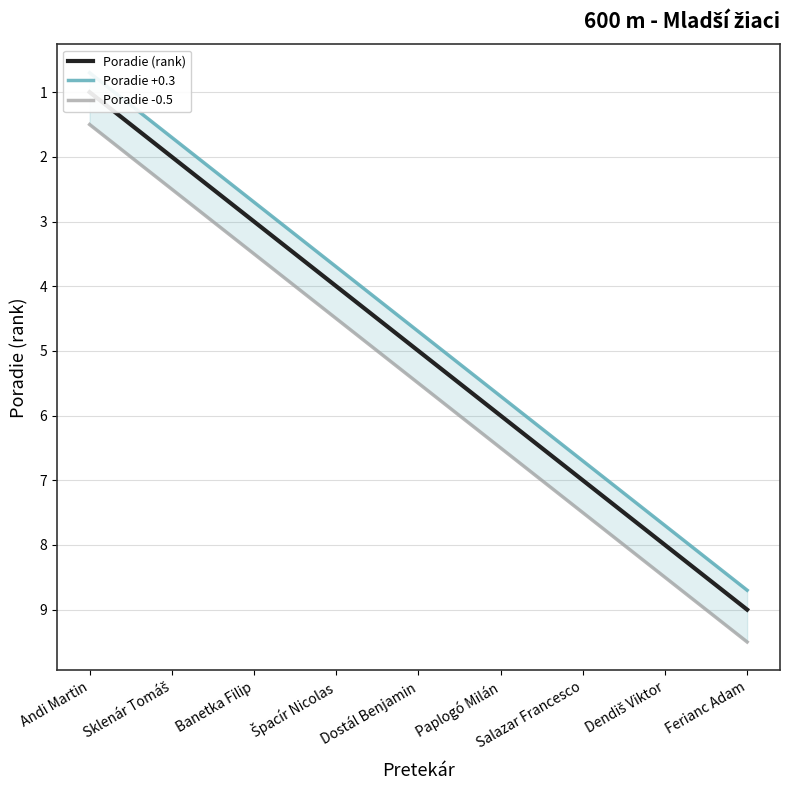

Which series has the largest total across all categories?

Poradie -0.5